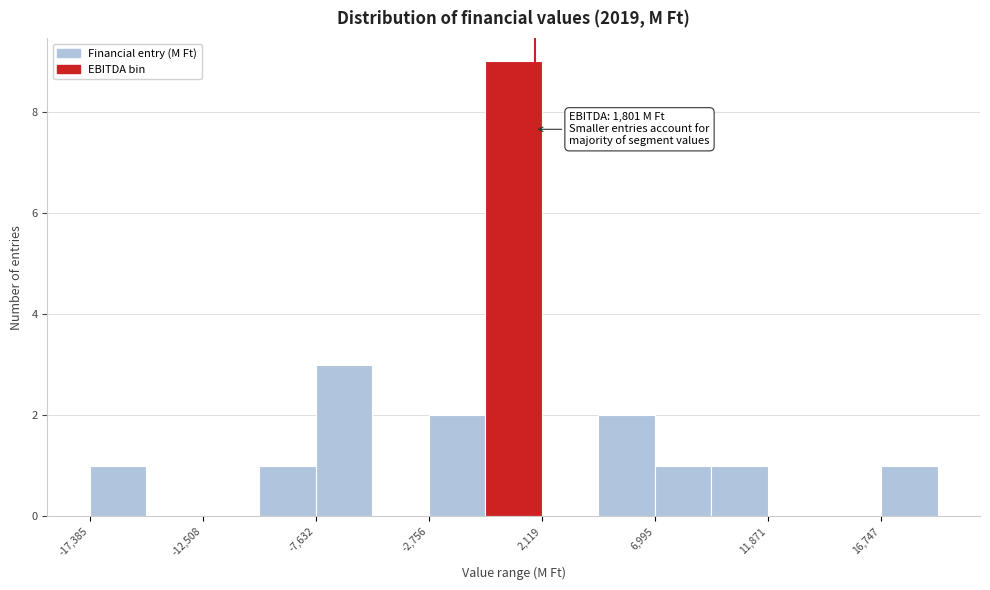

Over which range of the x-axis is the bar tallest?

-500 to 2000